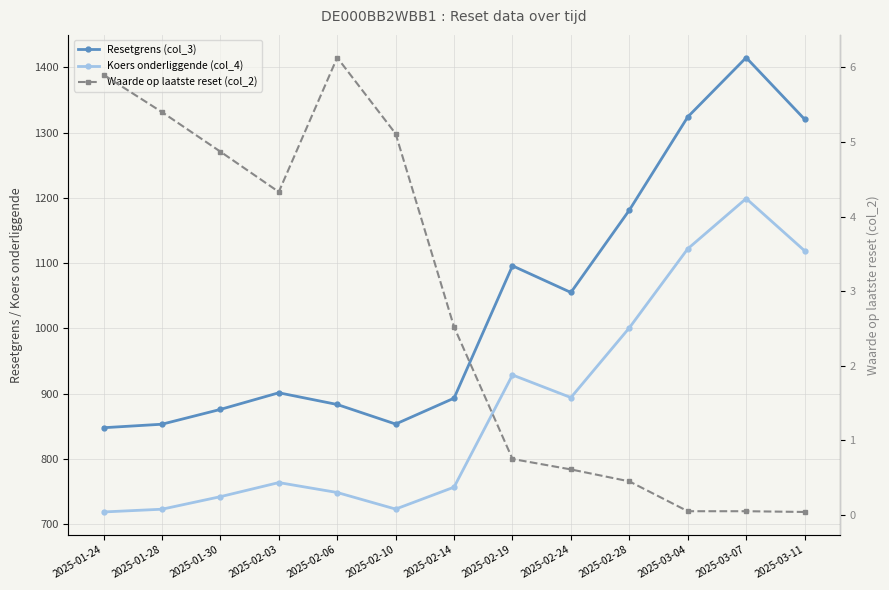

Which series changed the most between 2025-01-28 and 2025-03-11?

Resetgrens (col_3)